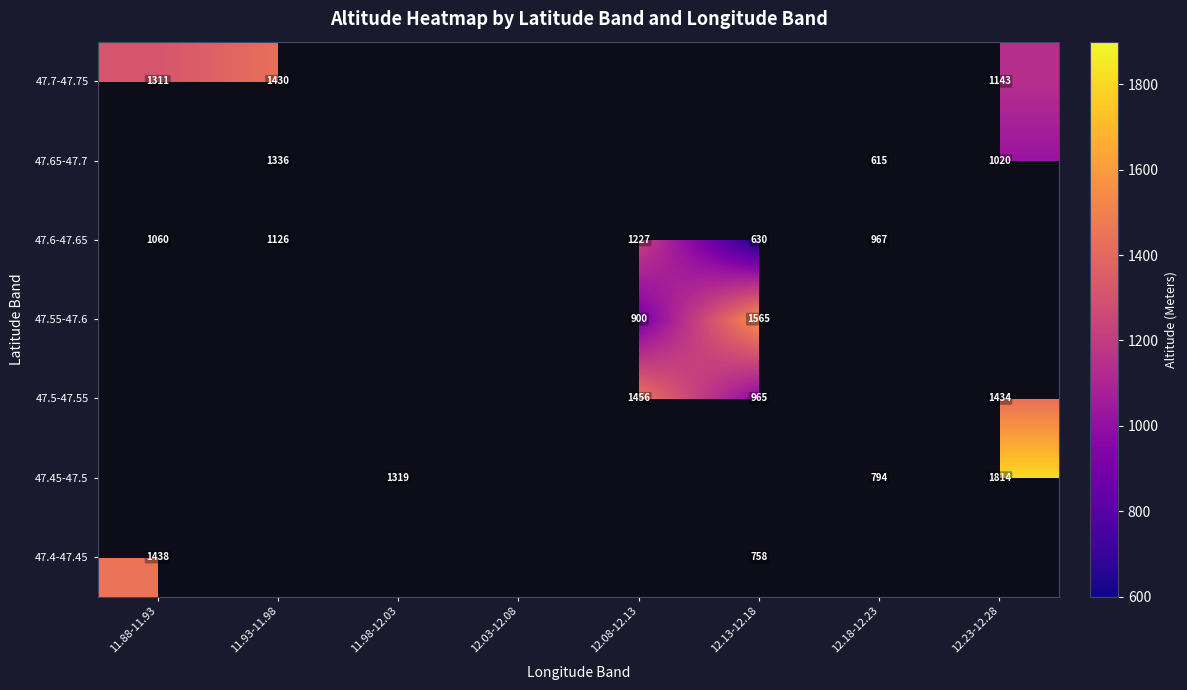

The 47.6-47.65 series shows 224 at 11.88-11.93. True or false?

False